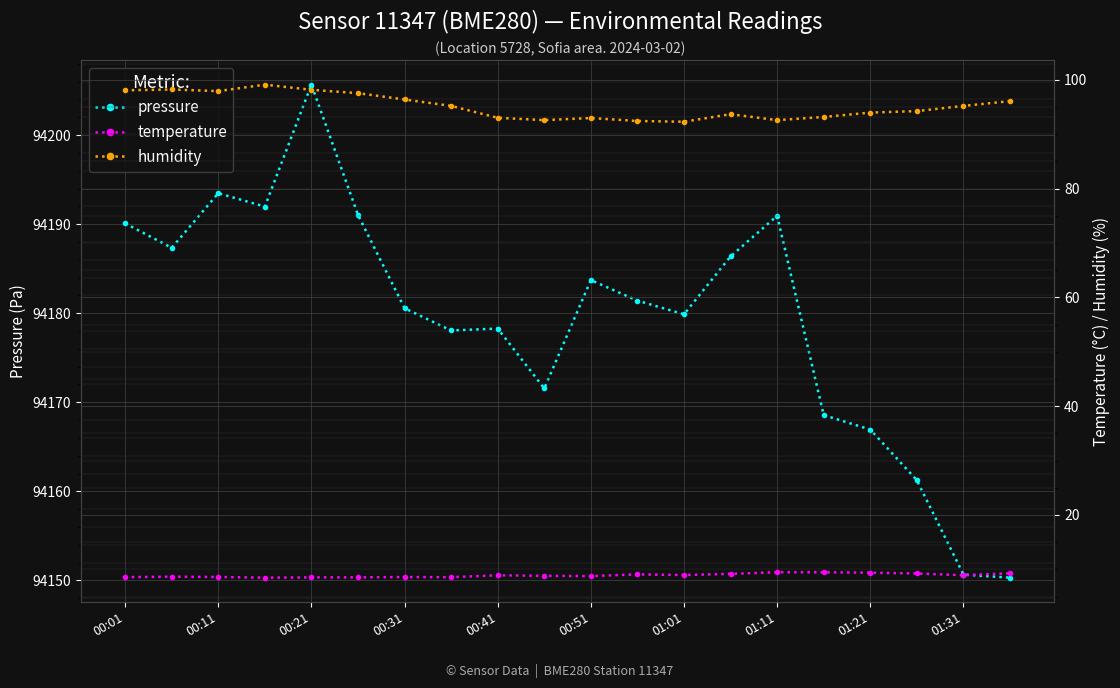

True or false: pressure has more than 1 interior local peaks.

True